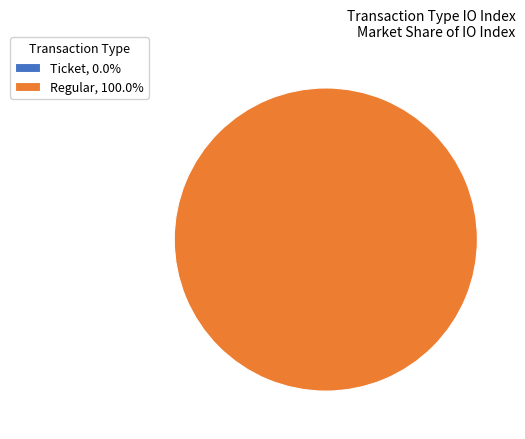

Count the number of slices in the pie.

2